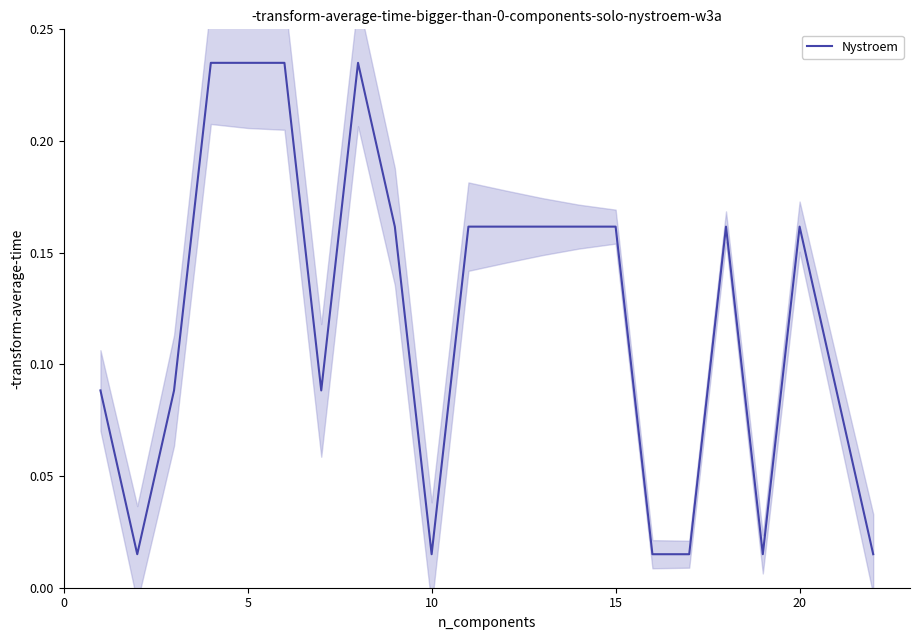

What is the greatest value displayed?

0.2